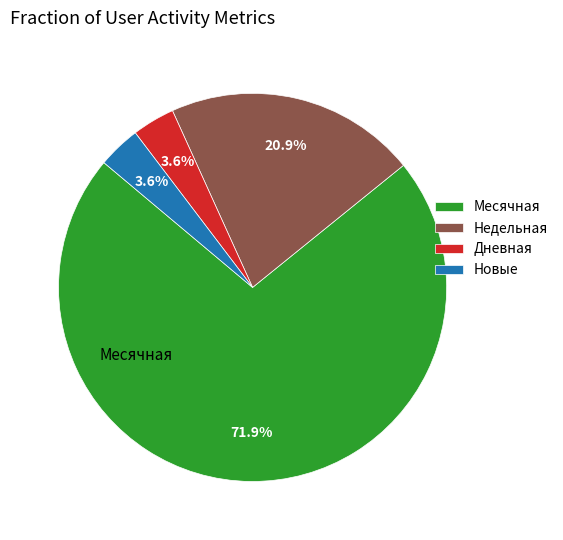

To the nearest percent, what is the difference between the largest and smallest slice percentages?

68%